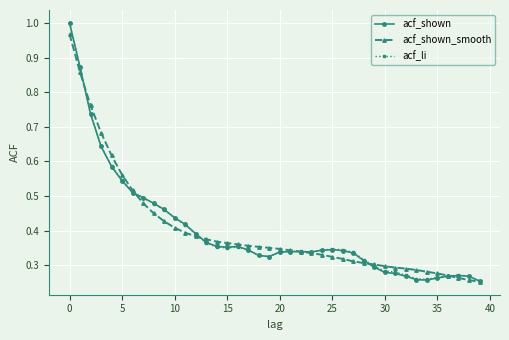

True or false: acf_shown has more than 1 points higher than both neighbors.

True